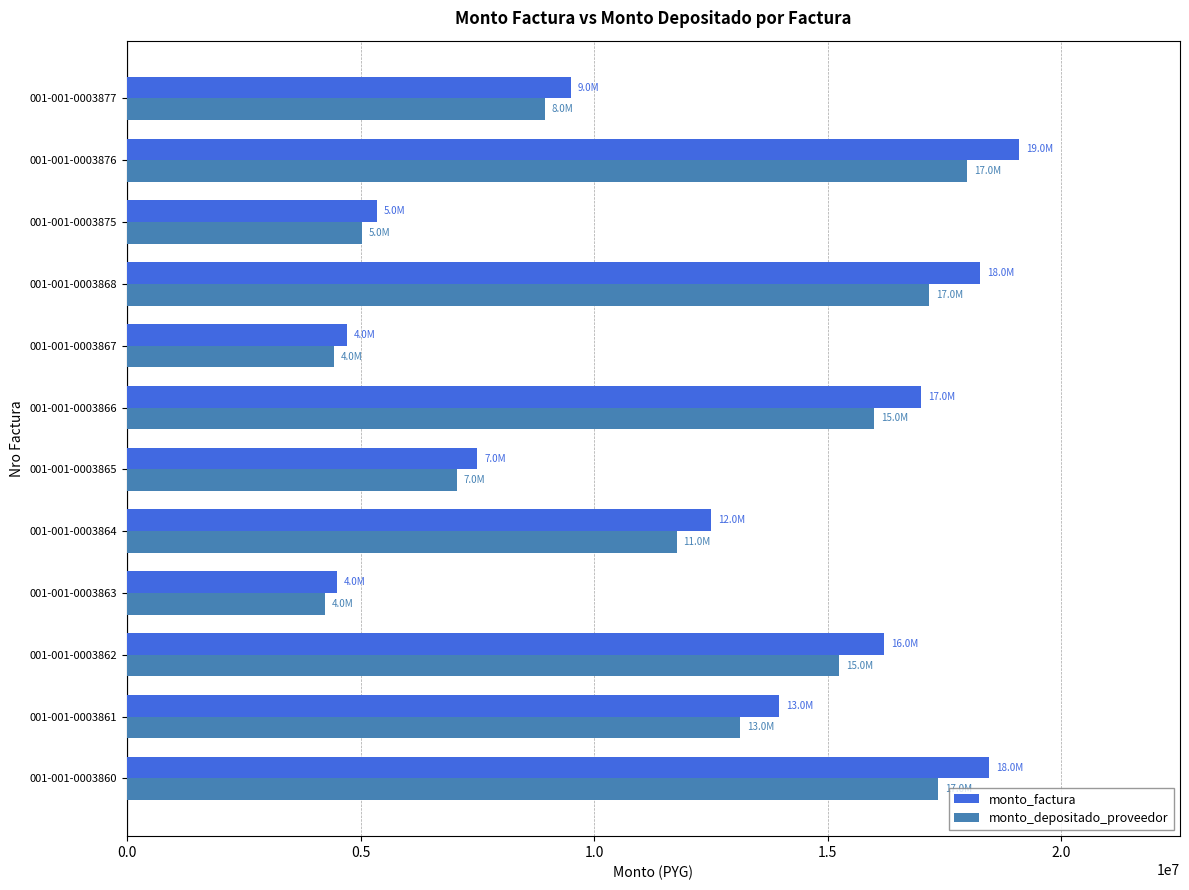

Between 001-001-0003862 and 001-001-0003876, which series saw the biggest shift?

monto_factura